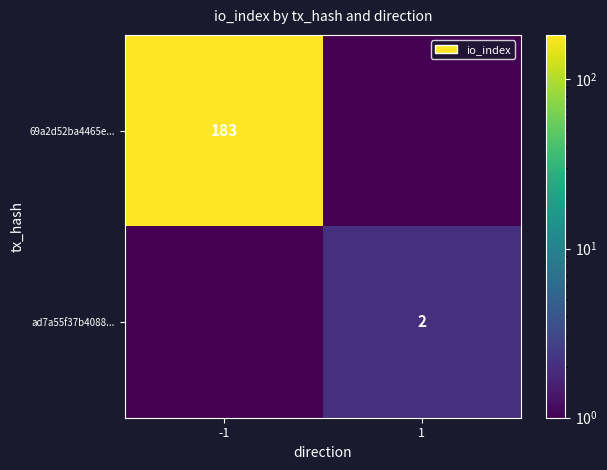

The value of 69a2d52ba4465e... at -1 is 183.0. True or false?

True